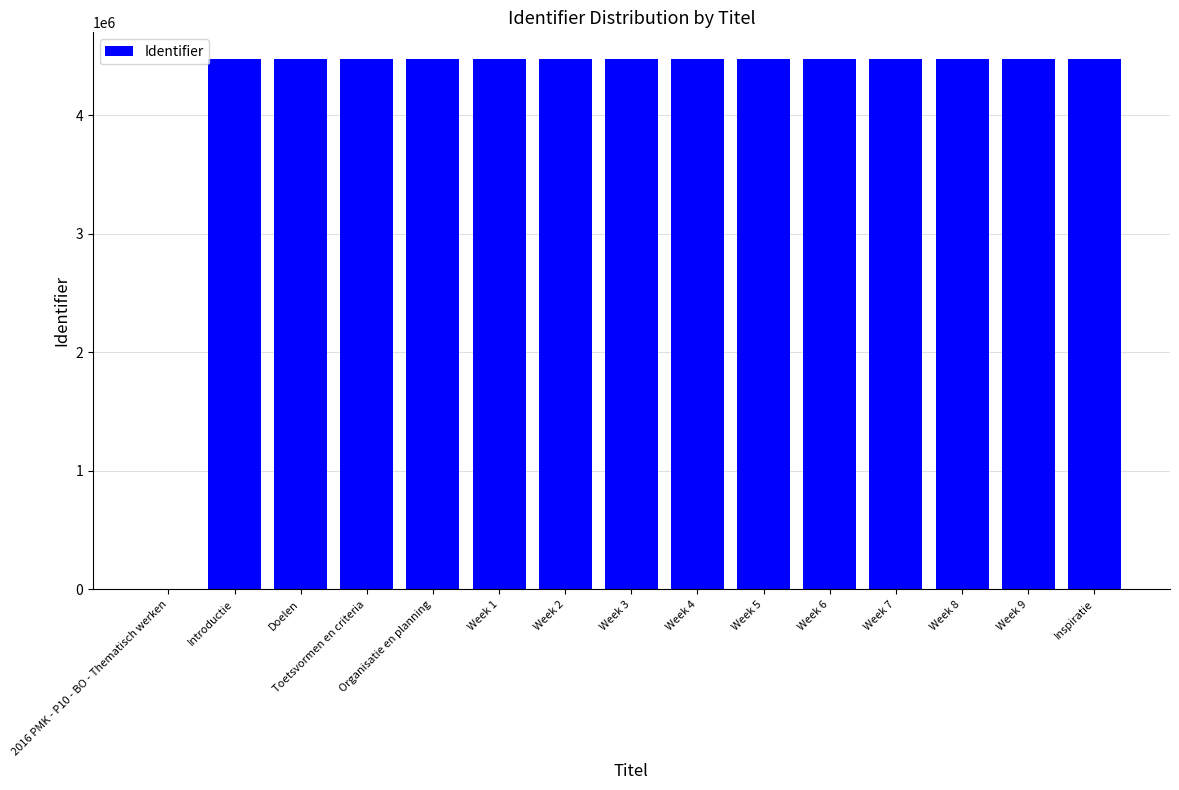

The chart shows a value of 5871234 at Organisatie en planning. True or false?

False